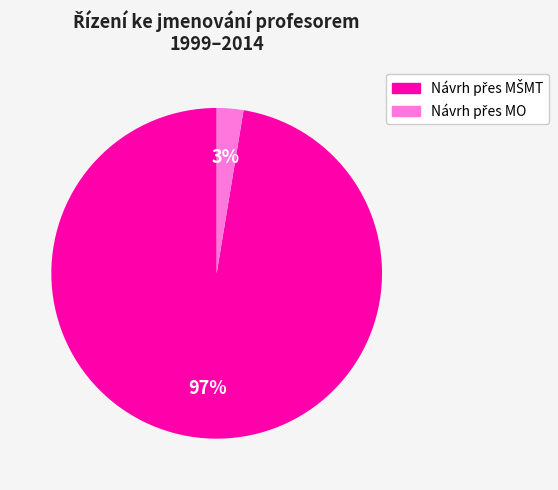

Is there a majority slice in this chart?

Yes